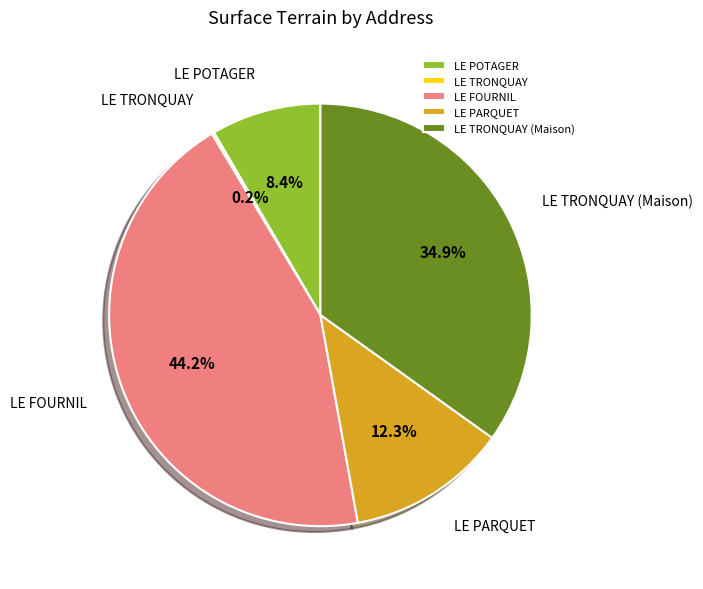

What is the largest slice in the pie chart?

LE FOURNIL